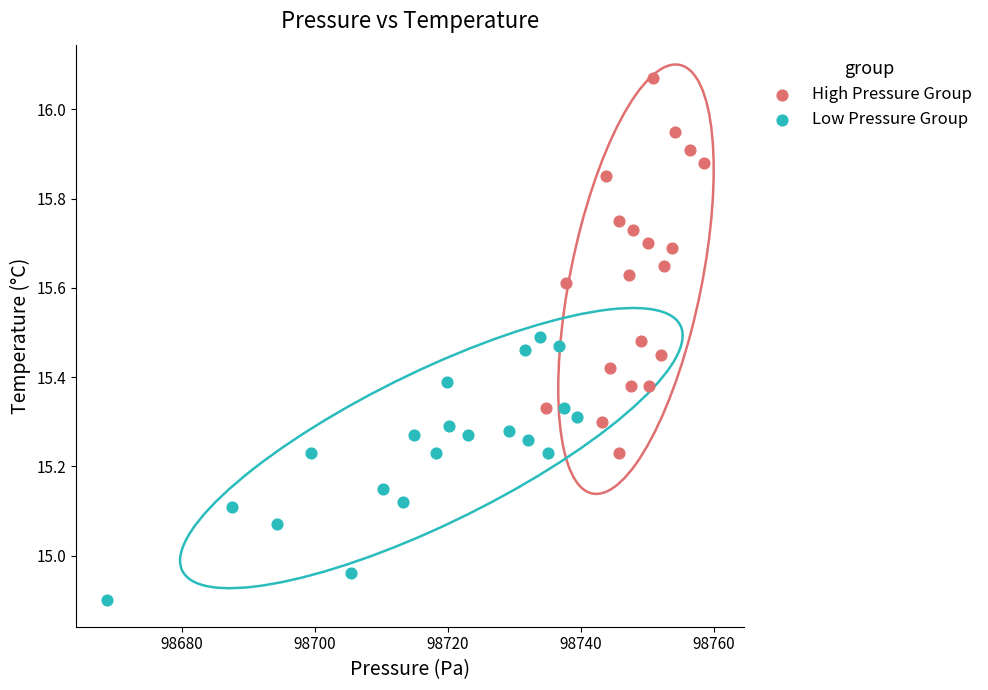

Which series reaches the minimum Y coordinate?

Low Pressure Group